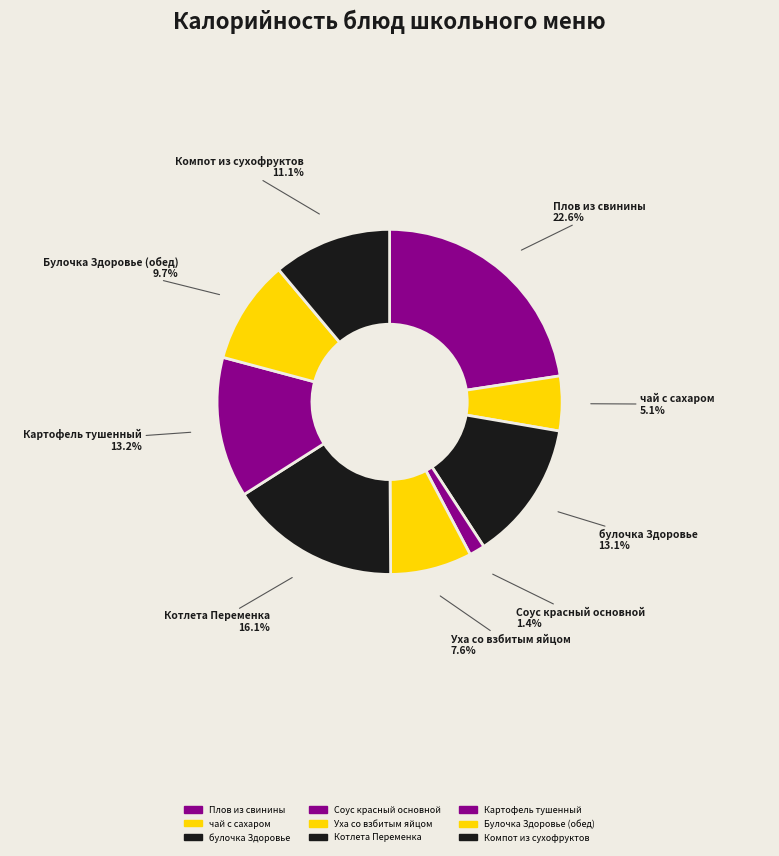

Does булочка Здоровье account for over 50% of the chart?

No